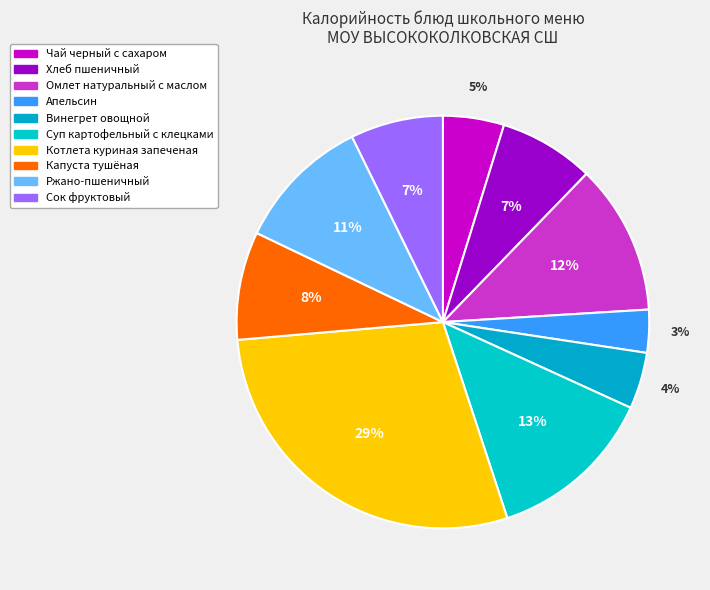

Is it true that Омлет натуральный с маслом is 12% of the pie?

True